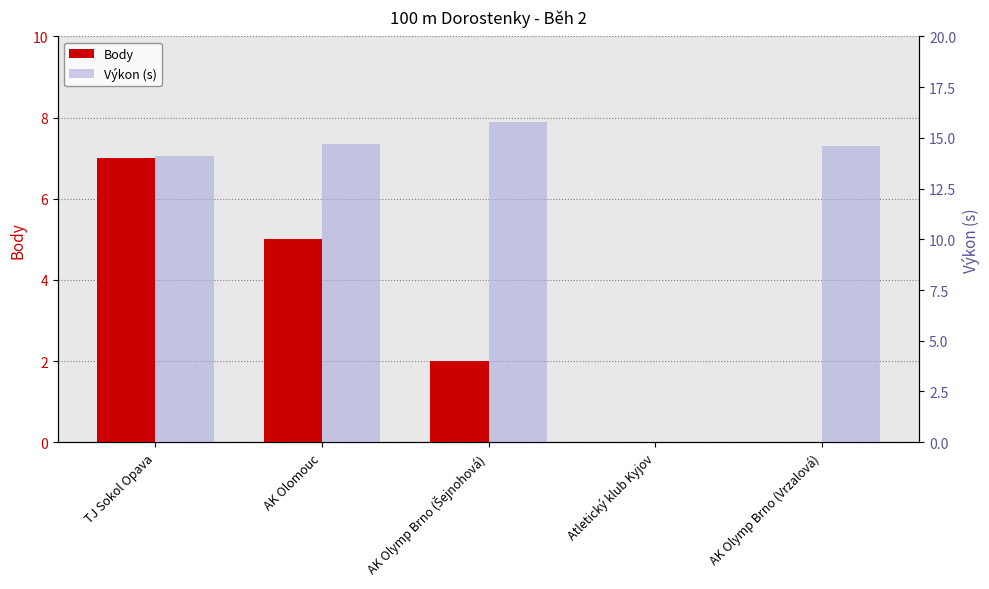

Which has a higher value, AK Olymp Brno (Šejnohová) or AK Olymp Brno (Vrzalová)?

AK Olymp Brno (Šejnohová)